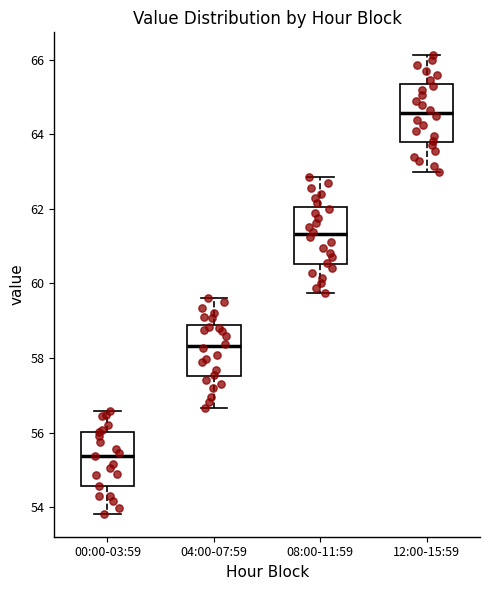

Which box's median line is the highest?

12:00-15:59